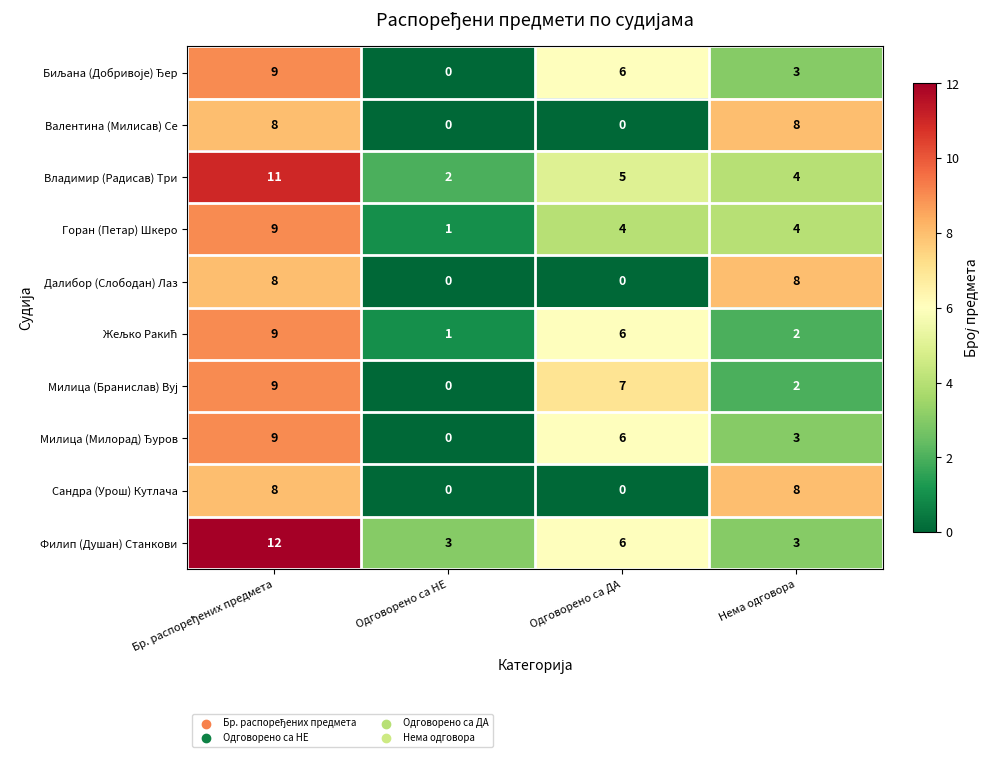

True or false: Далибор (Слободан) Лаз has a value of -3 at Одговорено са НЕ.

False